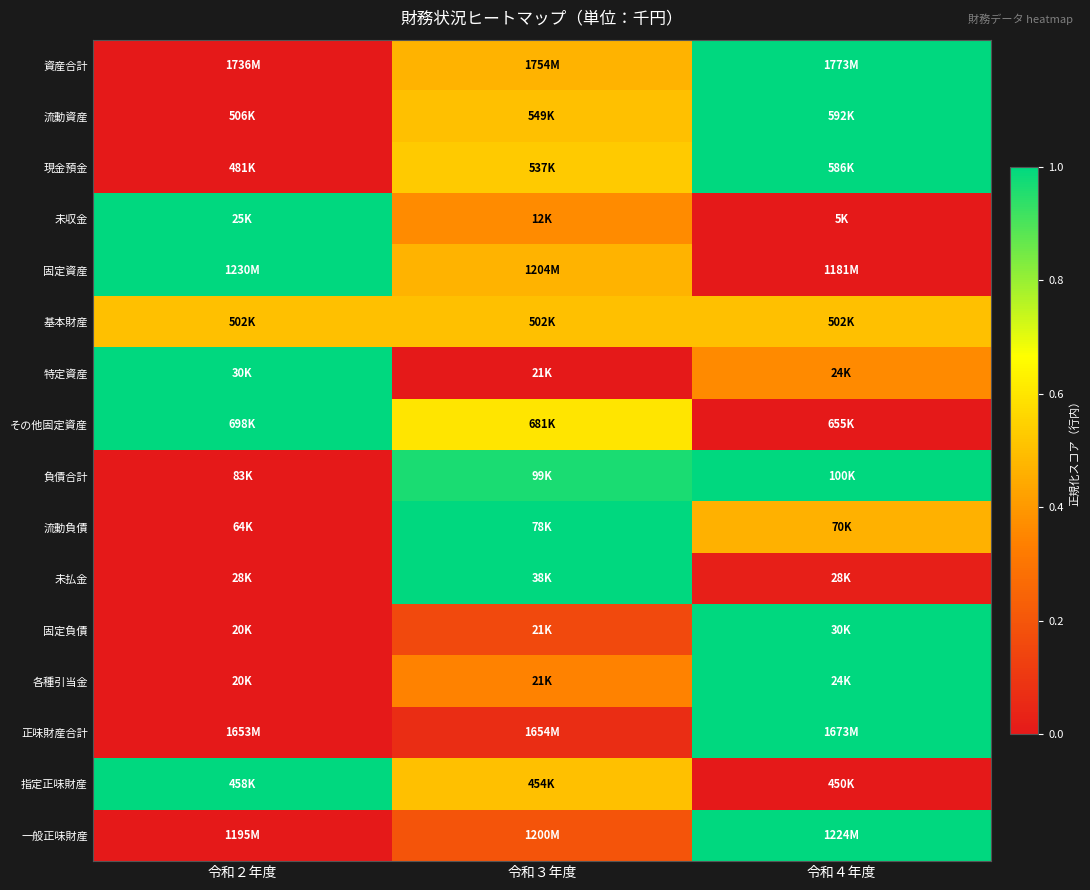

Reading right to left, extract all data points from this chart.

資産合計: 令和４年度=1.0	令和３年度=0.5	令和２年度=0.0
流動資産: 令和４年度=1.0	令和３年度=0.5	令和２年度=0.0
現金預金: 令和４年度=1.0	令和３年度=0.5	令和２年度=0.0
未収金: 令和４年度=0.0	令和３年度=0.4	令和２年度=1.0
固定資産: 令和４年度=0.0	令和３年度=0.5	令和２年度=1.0
基本財産: 令和４年度=0.5	令和３年度=0.5	令和２年度=0.5
特定資産: 令和４年度=0.4	令和３年度=0.0	令和２年度=1.0
その他固定資産: 令和４年度=0.0	令和３年度=0.6	令和２年度=1.0
負債合計: 令和４年度=1.0	令和３年度=1.0	令和２年度=0.0
流動負債: 令和４年度=0.5	令和３年度=1.0	令和２年度=0.0
未払金: 令和４年度=0.0	令和３年度=1.0	令和２年度=0.0
固定負債: 令和４年度=1.0	令和３年度=0.2	令和２年度=0.0
各種引当金: 令和４年度=1.0	令和３年度=0.3	令和２年度=0.0
正味財産合計: 令和４年度=1.0	令和３年度=0.1	令和２年度=0.0
指定正味財産: 令和４年度=0.0	令和３年度=0.5	令和２年度=1.0
一般正味財産: 令和４年度=1.0	令和３年度=0.2	令和２年度=0.0